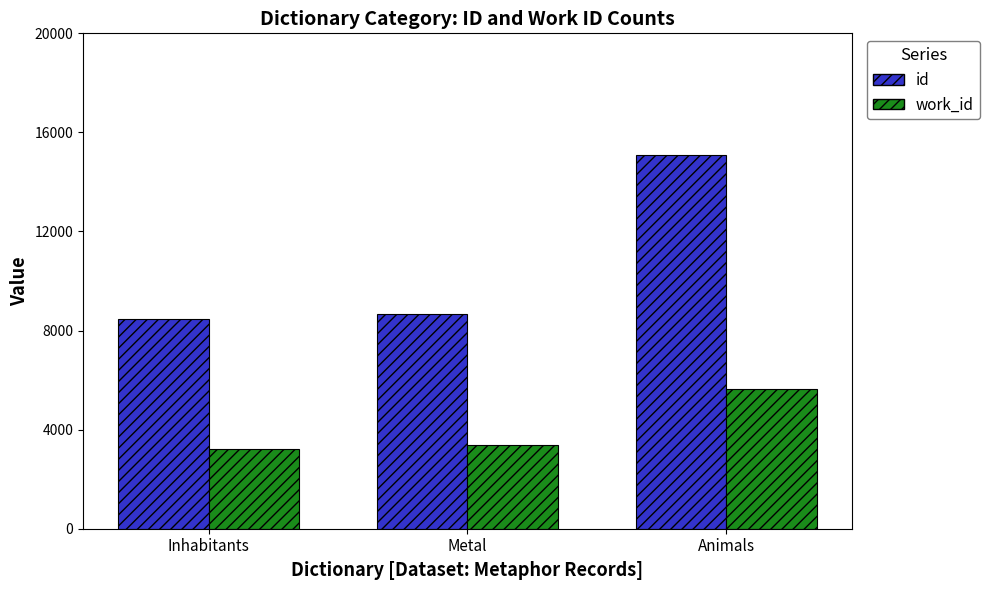

What position from the left is Animals?

3